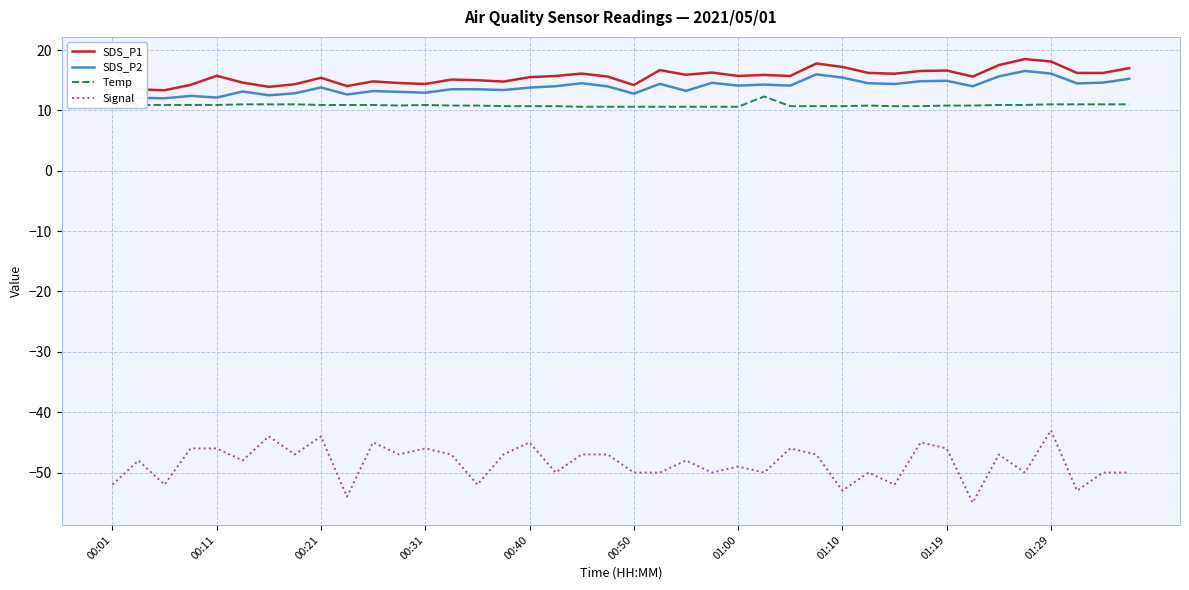

Which series has the largest range (max minus min)?

Signal